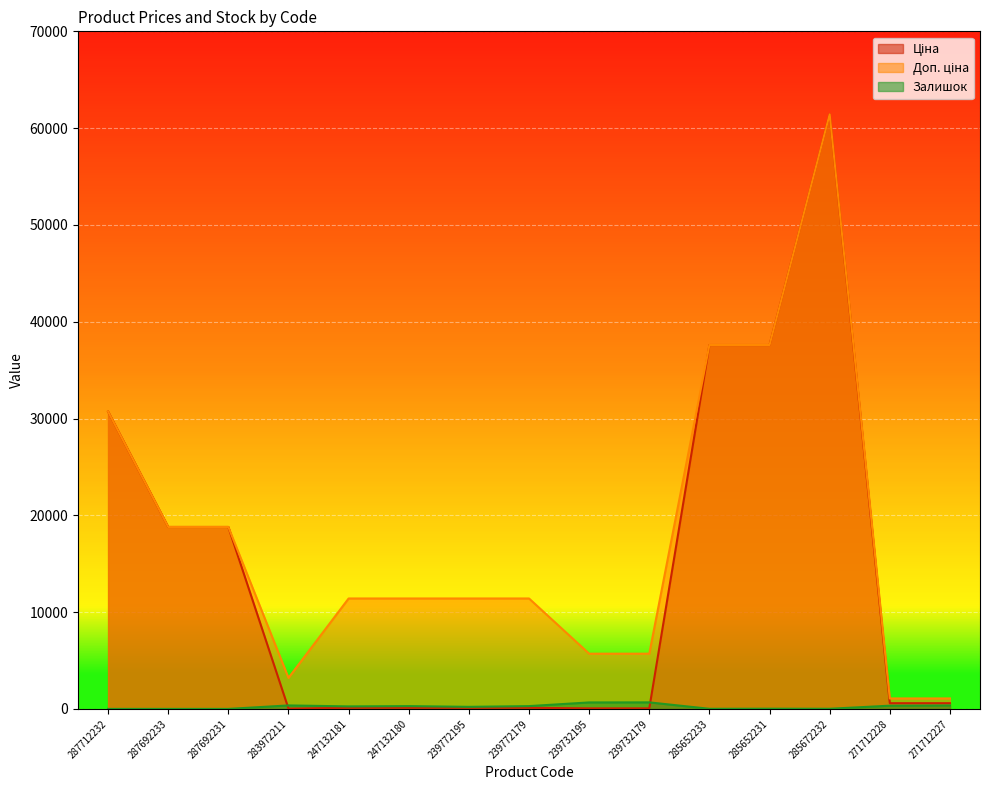

In Ціна, how many points are higher than both neighbors (excluding endpoints)?

1